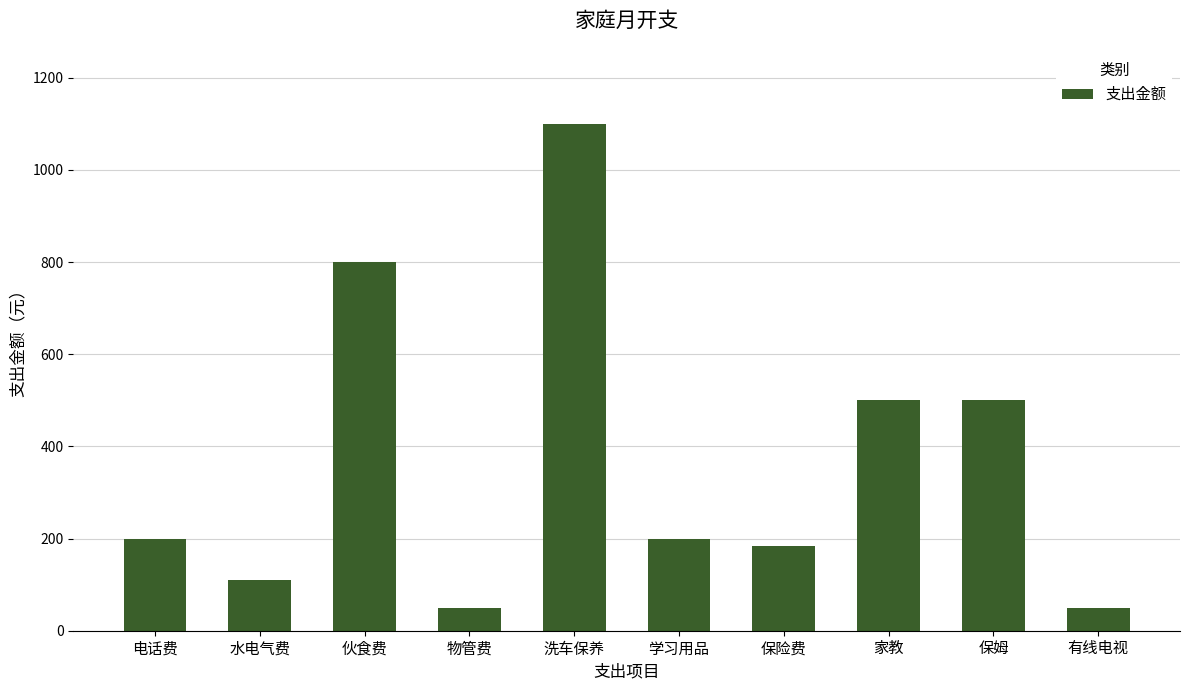

What is the maximum value shown in the chart?

1100.0